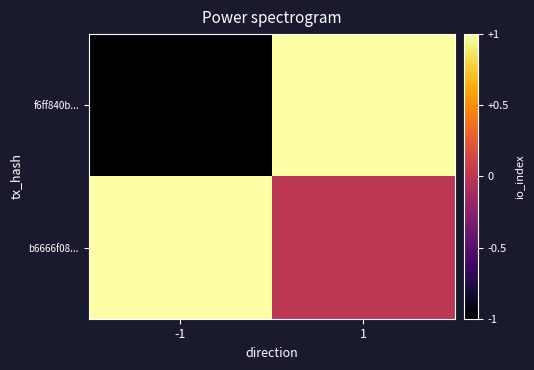

Which series has the largest total across all categories?

b6666f08...